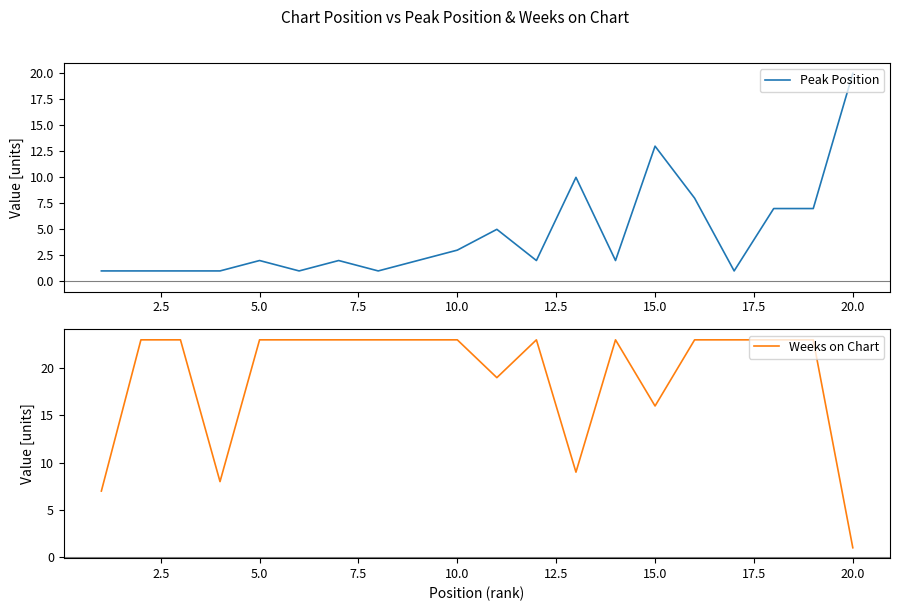

True or false: Peak Position has a value of 3 at 5.0.

False